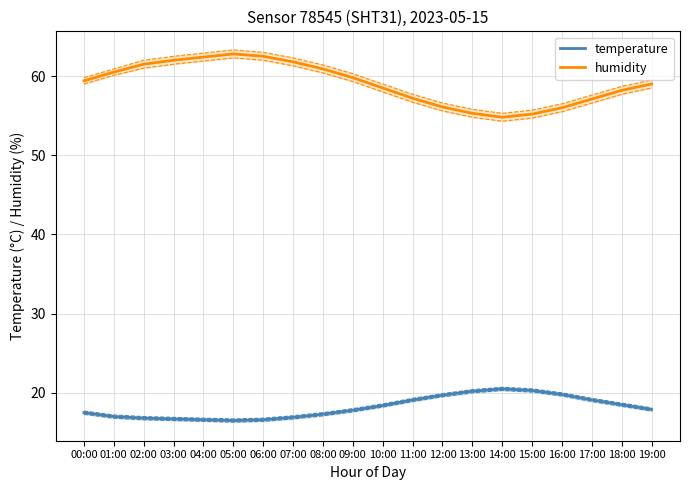

True or false: temperature has a value of 17.3 at 08:00.

True